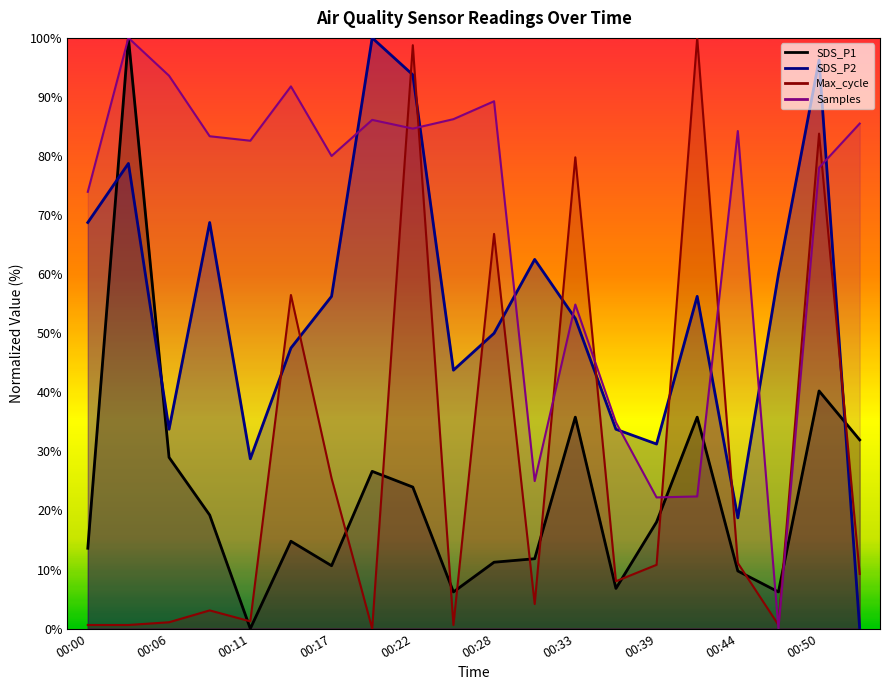

Which series has the largest range (max minus min)?

SDS_P1